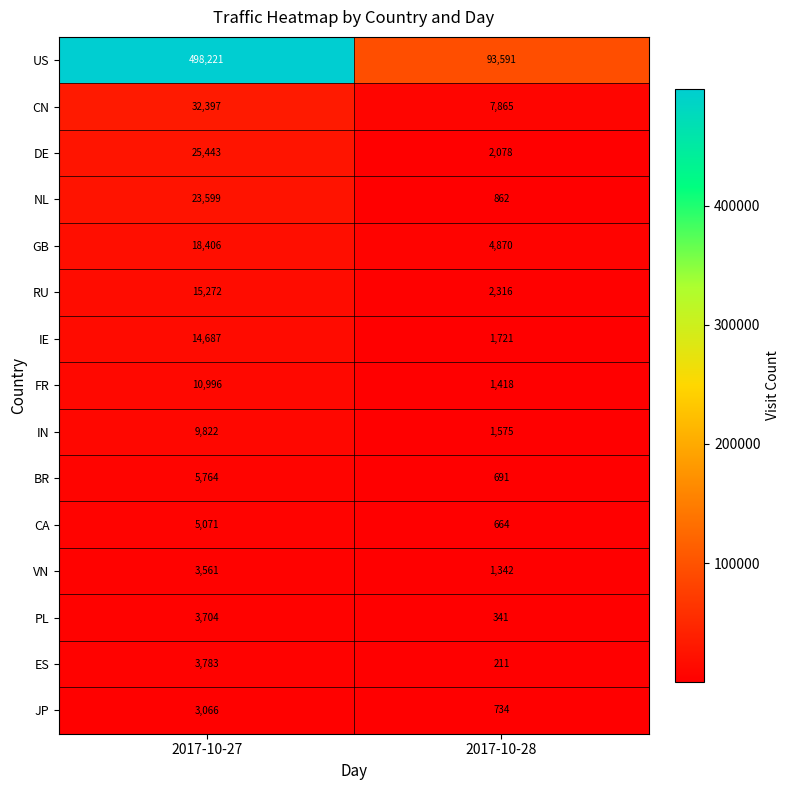

What is the average value of the CA series?

2868